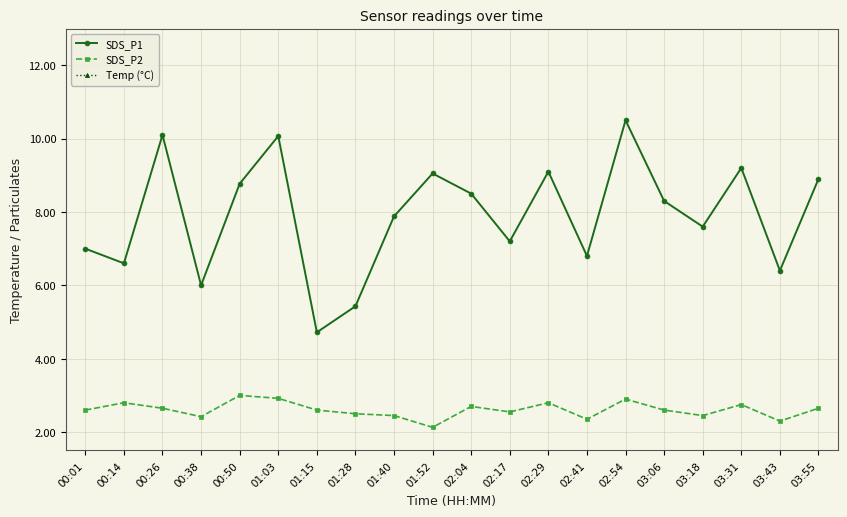

Does the chart display data point markers on the line(s)?

Yes